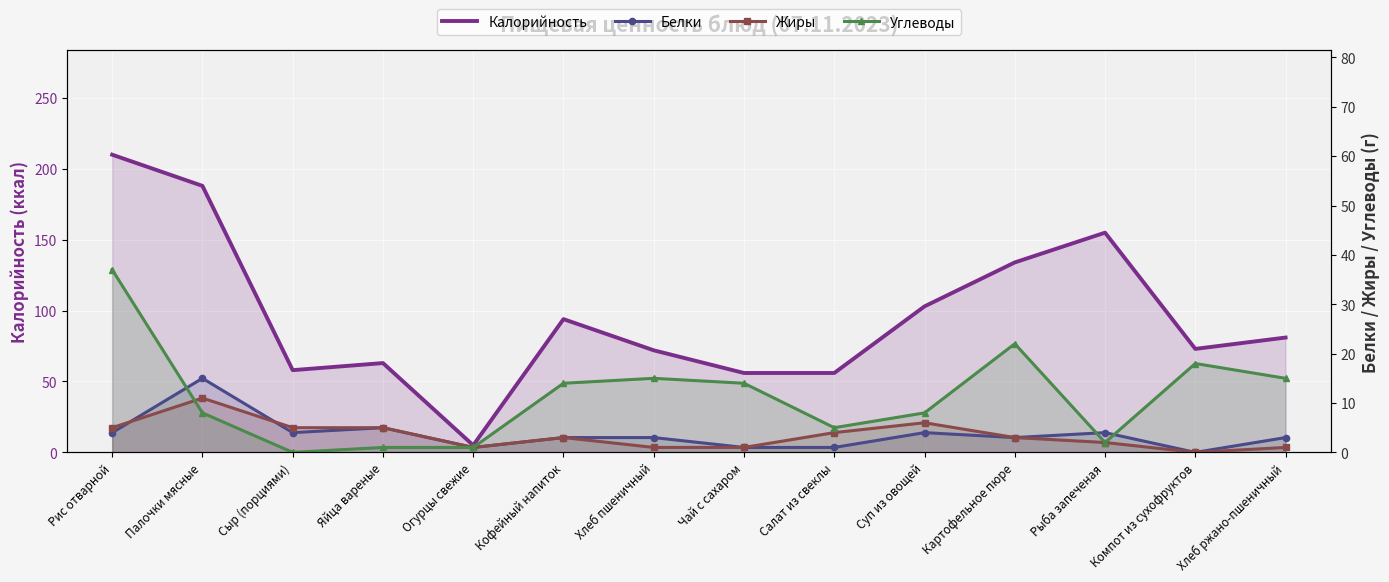

The Жиры series shows 1 at Хлеб пшеничный. True or false?

True